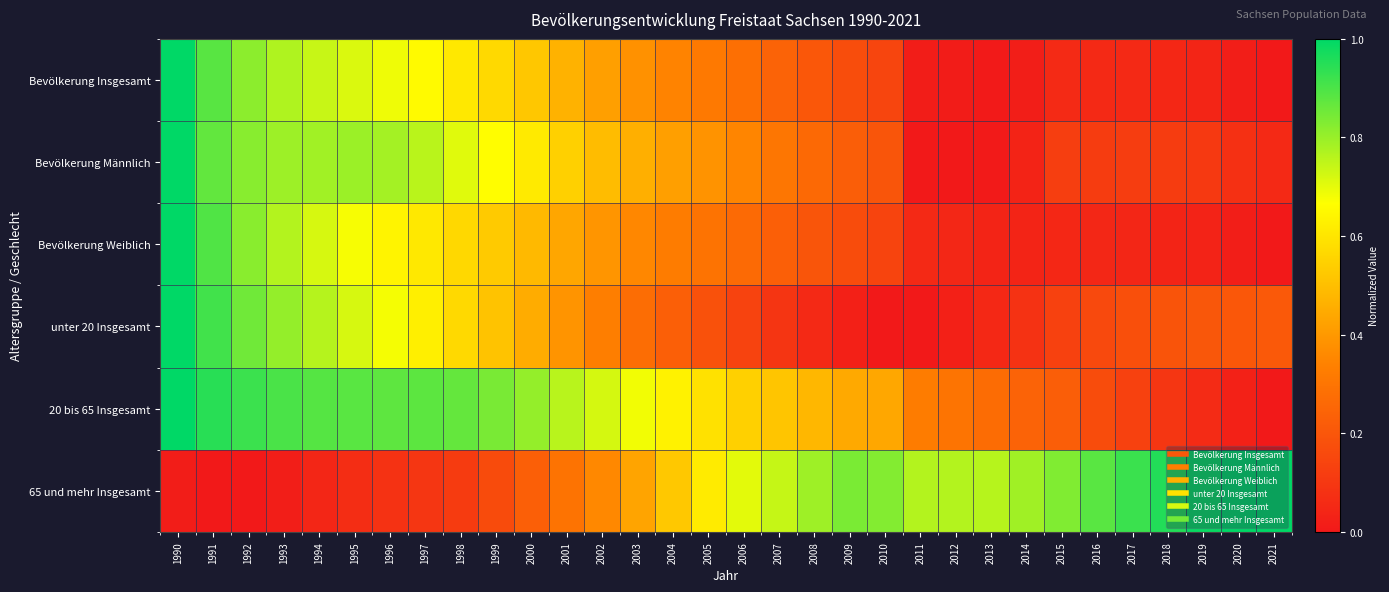

Reading left to right, list all the values displayed in this chart.

Bevölkerung Insgesamt: 1990=1.0	1991=0.9	1992=0.8	1993=0.8	1994=0.7	1995=0.7	1996=0.7	1997=0.7	1998=0.6	1999=0.6	2000=0.5	2001=0.5	2002=0.4	2003=0.4	2004=0.3	2005=0.3	2006=0.3	2007=0.2	2008=0.2	2009=0.2	2010=0.1	2011=0.0	2012=0.0	2013=0.0	2014=0.0	2015=0.1	2016=0.1	2017=0.1	2018=0.0	2019=0.0	2020=0.0	2021=0.0
Bevölkerung Männlich: 1990=1.0	1991=0.9	1992=0.8	1993=0.8	1994=0.8	1995=0.8	1996=0.8	1997=0.8	1998=0.7	1999=0.7	2000=0.6	2001=0.5	2002=0.5	2003=0.5	2004=0.4	2005=0.4	2006=0.4	2007=0.3	2008=0.3	2009=0.2	2010=0.2	2011=0.0	2012=0.0	2013=0.0	2014=0.0	2015=0.1	2016=0.1	2017=0.1	2018=0.1	2019=0.1	2020=0.1	2021=0.1
Bevölkerung Weiblich: 1990=1.0	1991=0.9	1992=0.8	1993=0.8	1994=0.7	1995=0.7	1996=0.6	1997=0.6	1998=0.6	1999=0.5	2000=0.5	2001=0.4	2002=0.4	2003=0.4	2004=0.3	2005=0.3	2006=0.3	2007=0.2	2008=0.2	2009=0.2	2010=0.1	2011=0.1	2012=0.0	2013=0.0	2014=0.0	2015=0.0	2016=0.0	2017=0.0	2018=0.0	2019=0.0	2020=0.0	2021=0.0
unter 20 Insgesamt: 1990=1.0	1991=0.9	1992=0.9	1993=0.8	1994=0.8	1995=0.7	1996=0.7	1997=0.6	1998=0.6	1999=0.5	2000=0.4	2001=0.4	2002=0.3	2003=0.3	2004=0.2	2005=0.2	2006=0.1	2007=0.1	2008=0.1	2009=0.0	2010=0.0	2011=0.0	2012=0.0	2013=0.0	2014=0.1	2015=0.1	2016=0.2	2017=0.2	2018=0.2	2019=0.2	2020=0.2	2021=0.2
20 bis 65 Insgesamt: 1990=1.0	1991=0.9	1992=0.9	1993=0.9	1994=0.9	1995=0.9	1996=0.9	1997=0.9	1998=0.9	1999=0.8	2000=0.8	2001=0.8	2002=0.7	2003=0.7	2004=0.6	2005=0.6	2006=0.5	2007=0.5	2008=0.5	2009=0.4	2010=0.4	2011=0.3	2012=0.3	2013=0.3	2014=0.2	2015=0.2	2016=0.2	2017=0.1	2018=0.1	2019=0.1	2020=0.0	2021=0.0
65 und mehr Insgesamt: 1990=0.0	1991=0.0	1992=0.0	1993=0.0	1994=0.0	1995=0.1	1996=0.1	1997=0.1	1998=0.1	1999=0.2	2000=0.2	2001=0.3	2002=0.4	2003=0.4	2004=0.5	2005=0.6	2006=0.7	2007=0.7	2008=0.8	2009=0.8	2010=0.8	2011=0.8	2012=0.8	2013=0.8	2014=0.8	2015=0.8	2016=0.9	2017=0.9	2018=1.0	2019=1.0	2020=1.0	2021=1.0